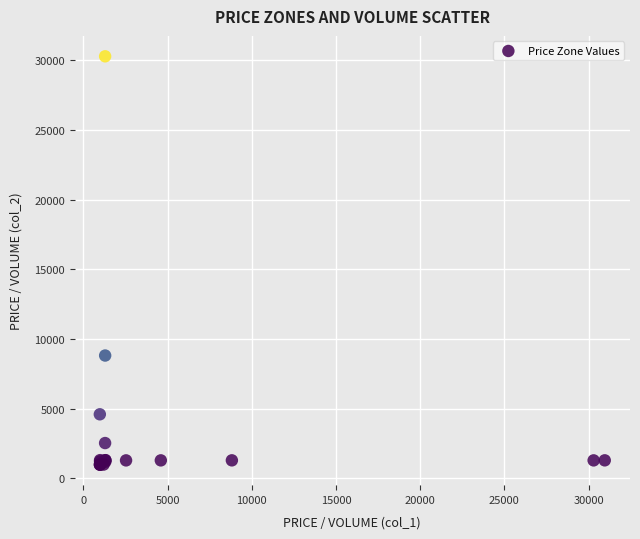

What Y value in the scatter plot is closest to 15639?

8820.2